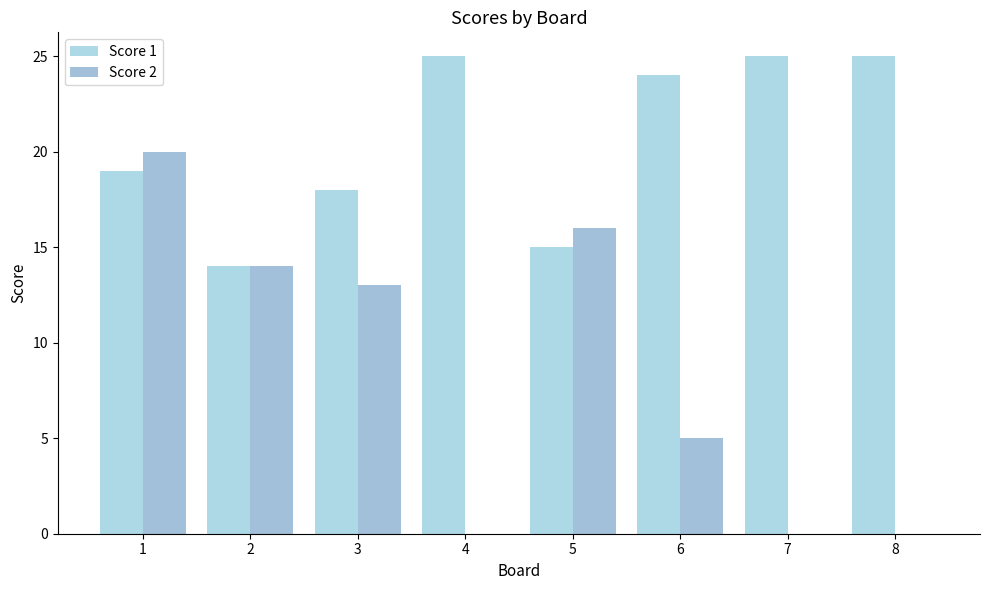

Which series has the largest total across all categories?

Score 1